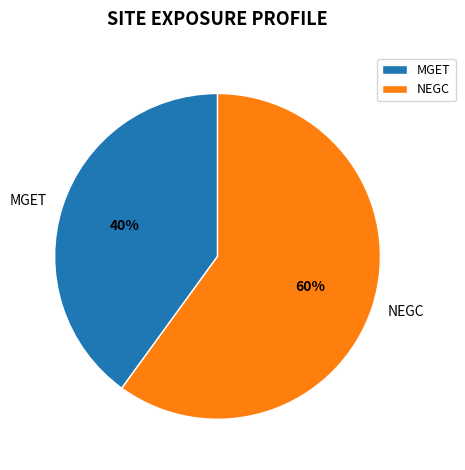

Rank the categories by value from highest to lowest.

NEGC, MGET